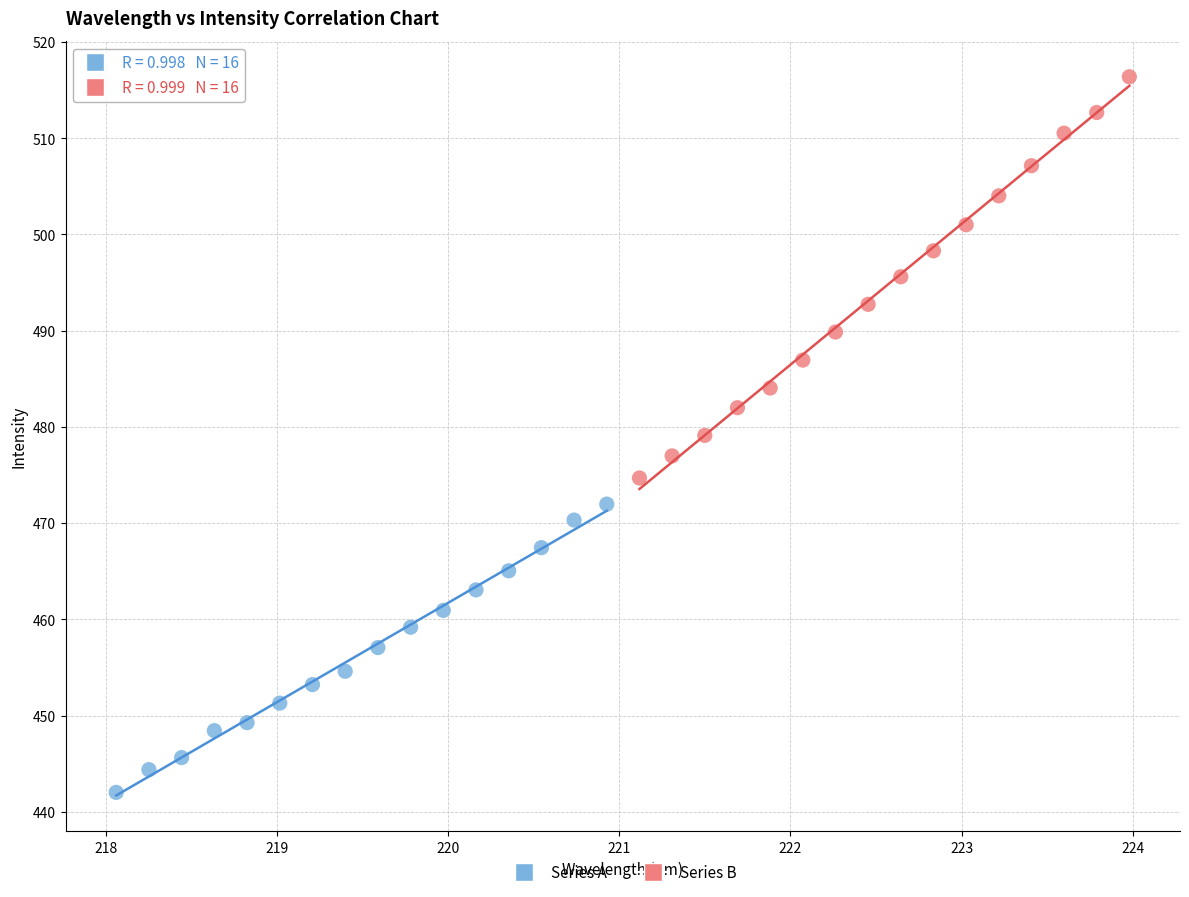

What are all the series names shown in the legend?

Series A, Series B